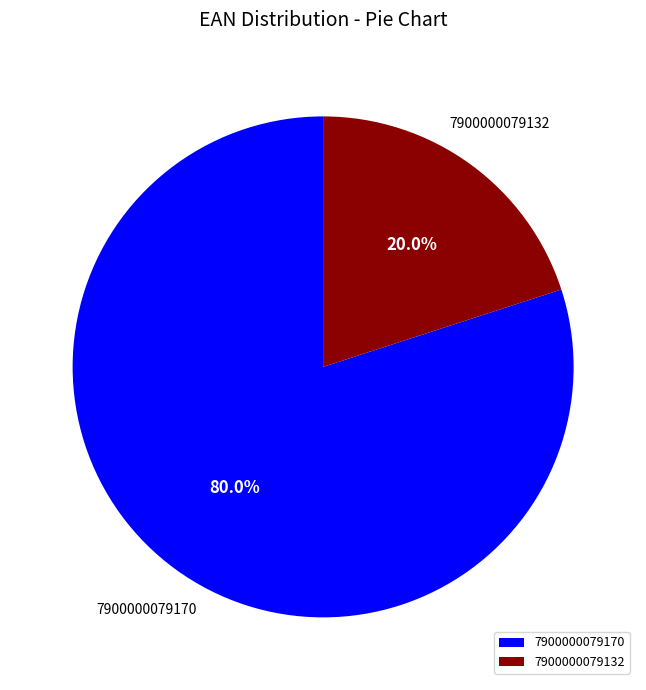

How many slices are in this pie chart?

2